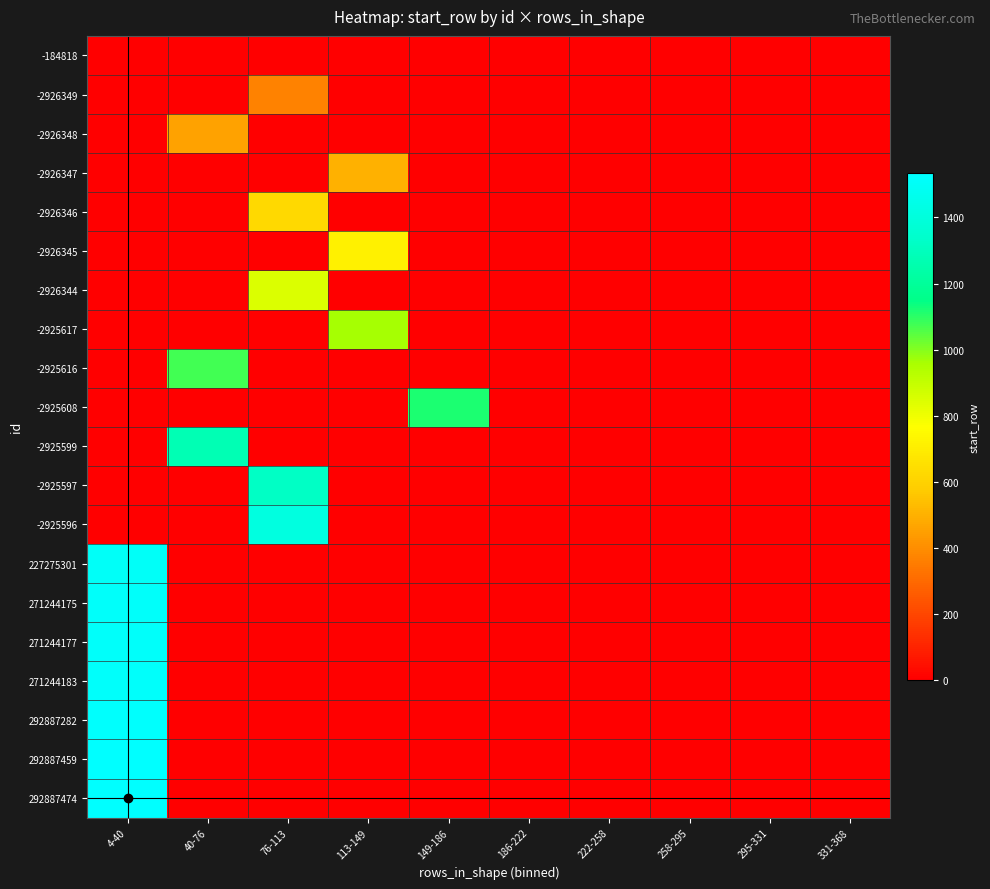

Reading left to right, extract all data points from this chart.

-184818: 4-40=0	40-76=0	76-113=0	113-149=0	149-186=0	186-222=0	222-258=0	258-295=0	295-331=0	331-368=1
-2926349: 4-40=0	40-76=0	76-113=368	113-149=0	149-186=0	186-222=0	222-258=0	258-295=0	295-331=0	331-368=0
-2926348: 4-40=0	40-76=461	76-113=0	113-149=0	149-186=0	186-222=0	222-258=0	258-295=0	295-331=0	331-368=0
-2926347: 4-40=0	40-76=0	76-113=0	113-149=502	149-186=0	186-222=0	222-258=0	258-295=0	295-331=0	331-368=0
-2926346: 4-40=0	40-76=0	76-113=628	113-149=0	149-186=0	186-222=0	222-258=0	258-295=0	295-331=0	331-368=0
-2926345: 4-40=0	40-76=0	76-113=0	113-149=715	149-186=0	186-222=0	222-258=0	258-295=0	295-331=0	331-368=0
-2926344: 4-40=0	40-76=0	76-113=849	113-149=0	149-186=0	186-222=0	222-258=0	258-295=0	295-331=0	331-368=0
-2925617: 4-40=0	40-76=0	76-113=0	113-149=959	149-186=0	186-222=0	222-258=0	258-295=0	295-331=0	331-368=0
-2925616: 4-40=0	40-76=1076	76-113=0	113-149=0	149-186=0	186-222=0	222-258=0	258-295=0	295-331=0	331-368=0
-2925608: 4-40=0	40-76=0	76-113=0	113-149=0	149-186=1117	186-222=0	222-258=0	258-295=0	295-331=0	331-368=0
-2925599: 4-40=0	40-76=1272	76-113=0	113-149=0	149-186=0	186-222=0	222-258=0	258-295=0	295-331=0	331-368=0
-2925597: 4-40=0	40-76=0	76-113=1319	113-149=0	149-186=0	186-222=0	222-258=0	258-295=0	295-331=0	331-368=0
-2925596: 4-40=0	40-76=0	76-113=1418	113-149=0	149-186=0	186-222=0	222-258=0	258-295=0	295-331=0	331-368=0
227275301: 4-40=1507	40-76=0	76-113=0	113-149=0	149-186=0	186-222=0	222-258=0	258-295=0	295-331=0	331-368=0
271244175: 4-40=1512	40-76=0	76-113=0	113-149=0	149-186=0	186-222=0	222-258=0	258-295=0	295-331=0	331-368=0
271244177: 4-40=1516	40-76=0	76-113=0	113-149=0	149-186=0	186-222=0	222-258=0	258-295=0	295-331=0	331-368=0
271244183: 4-40=1521	40-76=0	76-113=0	113-149=0	149-186=0	186-222=0	222-258=0	258-295=0	295-331=0	331-368=0
292887282: 4-40=1525	40-76=0	76-113=0	113-149=0	149-186=0	186-222=0	222-258=0	258-295=0	295-331=0	331-368=0
292887459: 4-40=1530	40-76=0	76-113=0	113-149=0	149-186=0	186-222=0	222-258=0	258-295=0	295-331=0	331-368=0
292887474: 4-40=1534	40-76=0	76-113=0	113-149=0	149-186=0	186-222=0	222-258=0	258-295=0	295-331=0	331-368=0